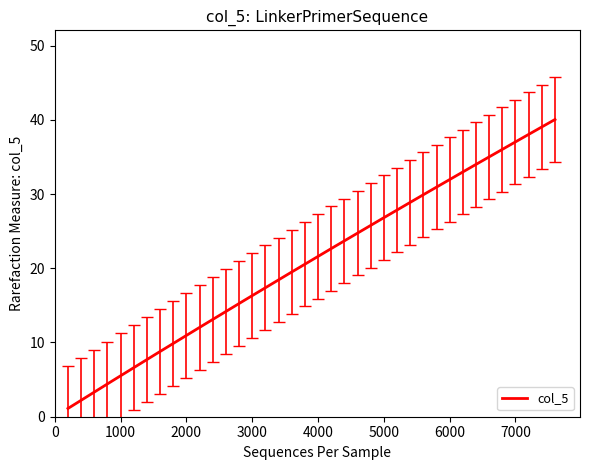

What is the greatest value displayed?

40.0